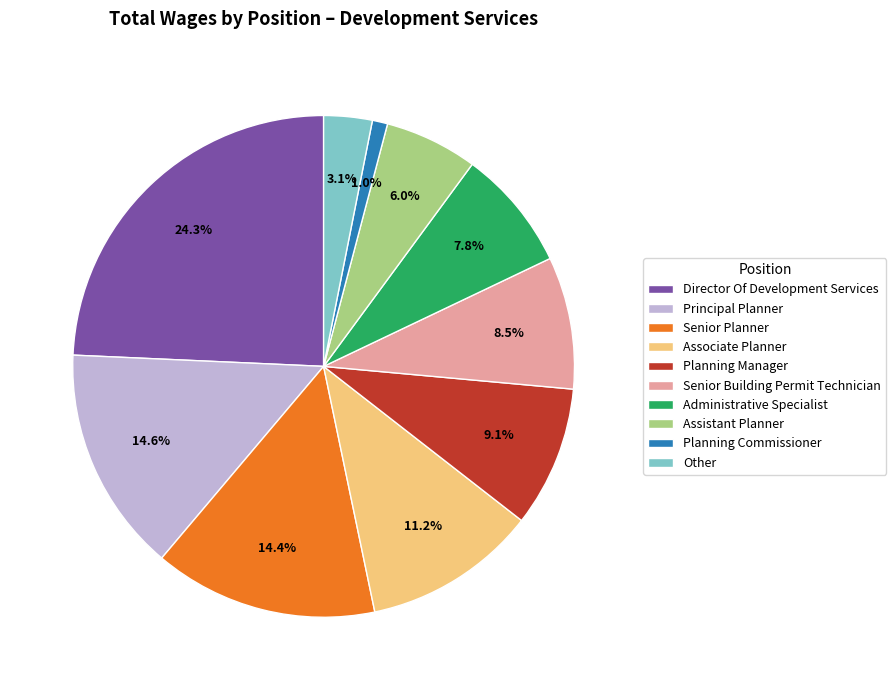

Does Senior Building Permit Technician represent more than half of the total?

No